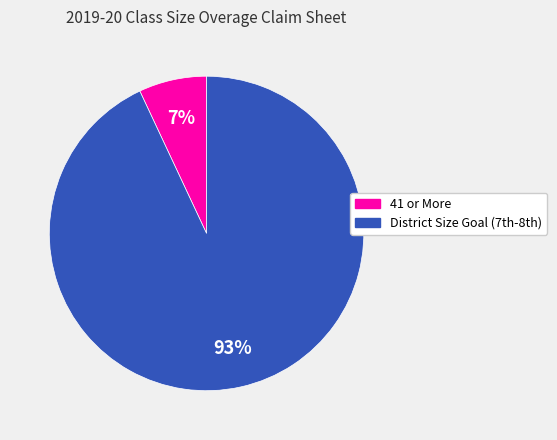

How many segments does this pie chart have?

2